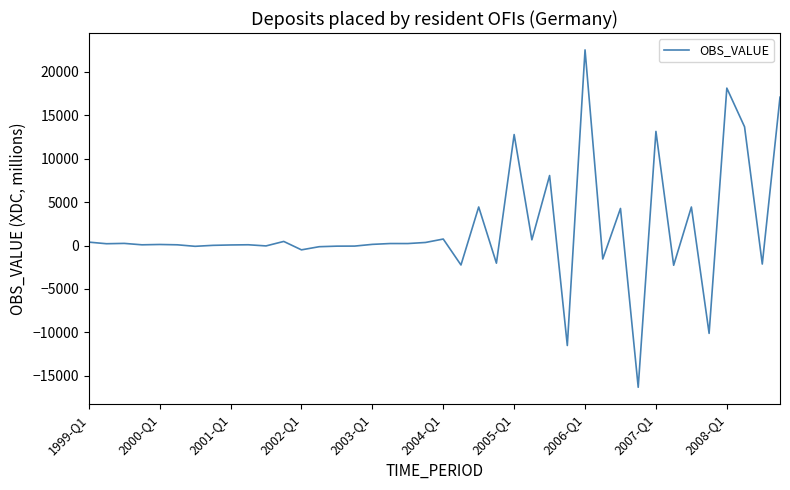

What is the minimum value shown in the chart?

-16310